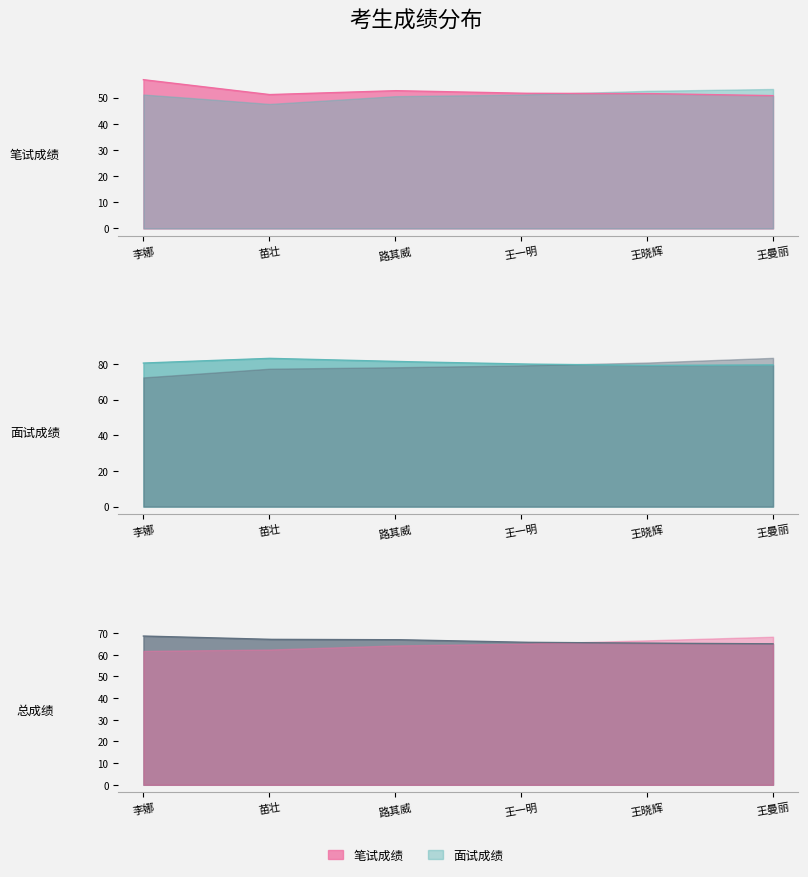

What is the difference between the 笔试成绩 values at 苗壮 and 路其威?

1.5